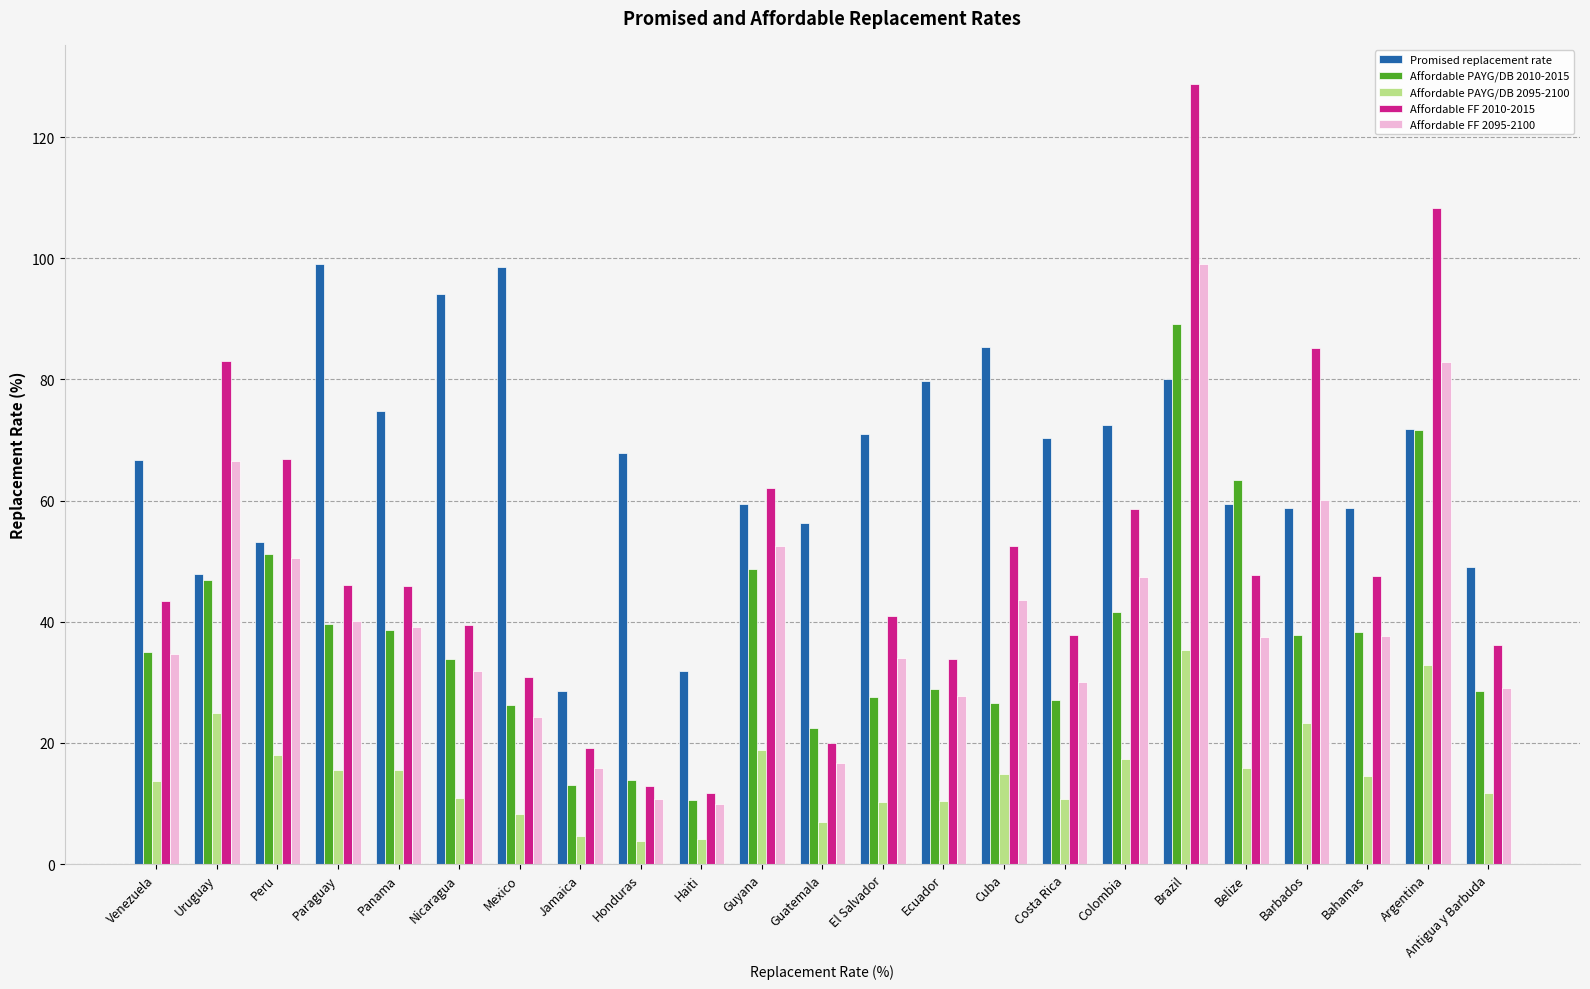

How many bars are there in total?

115